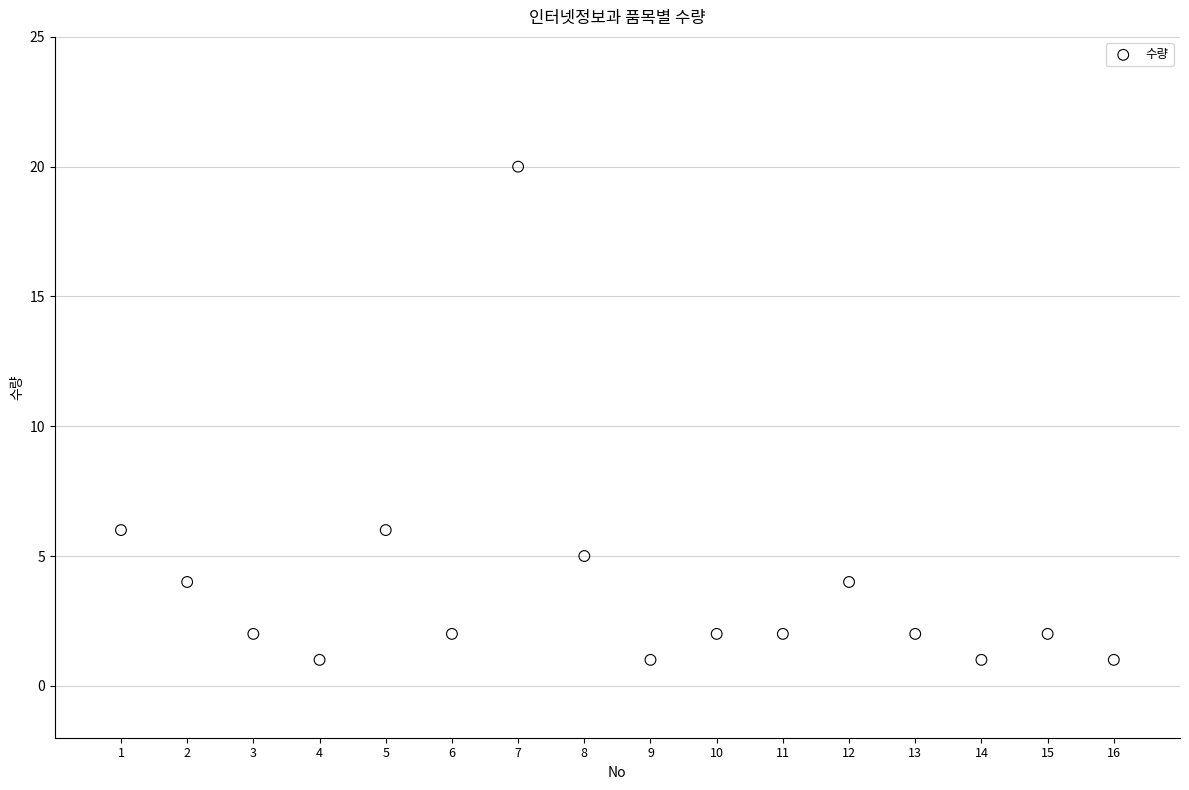

What is the range of Y values (max minus min)?

19